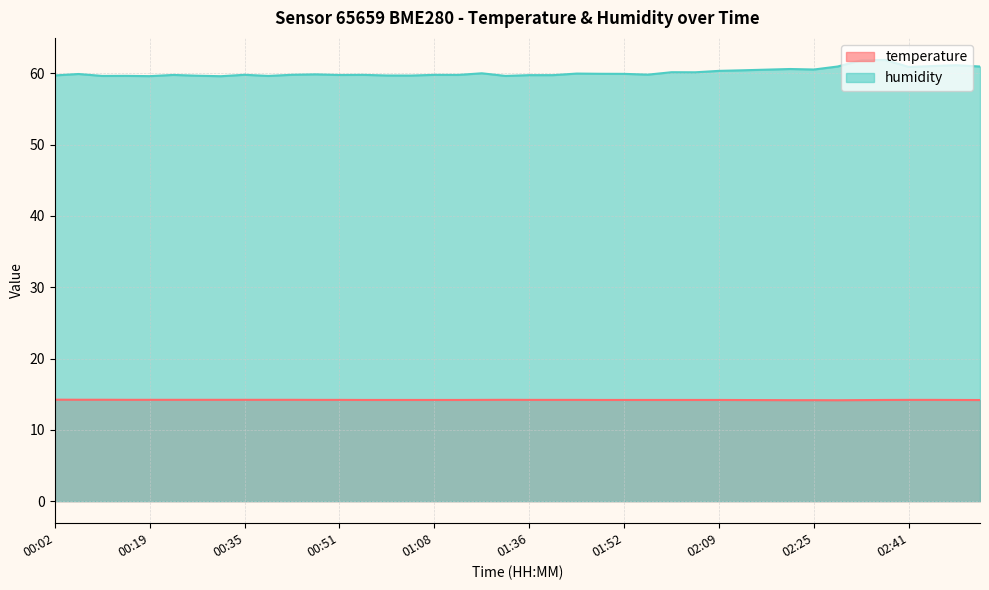

Is the value of humidity at 01:56 greater than the value of temperature at 00:11?

Yes